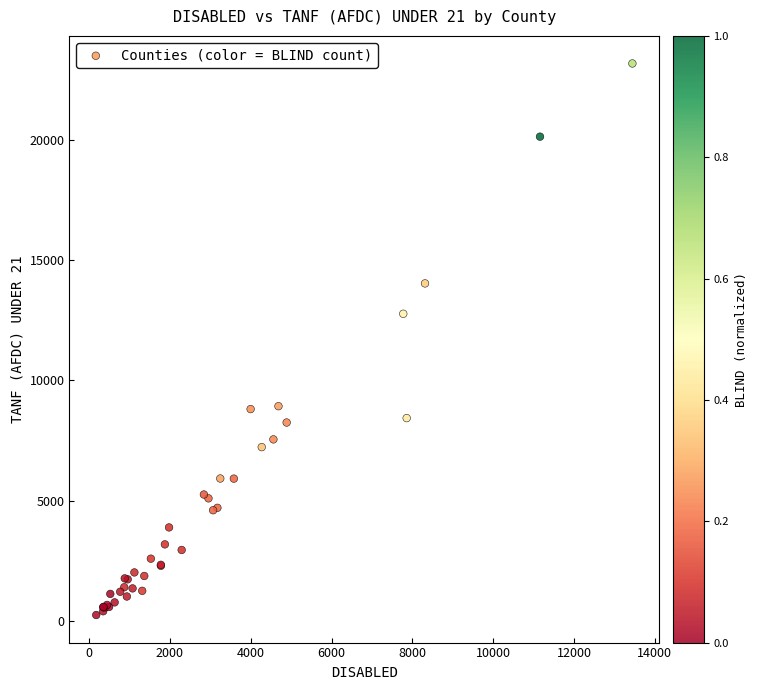

What Y value in the scatter plot is closest to 11709?

12768